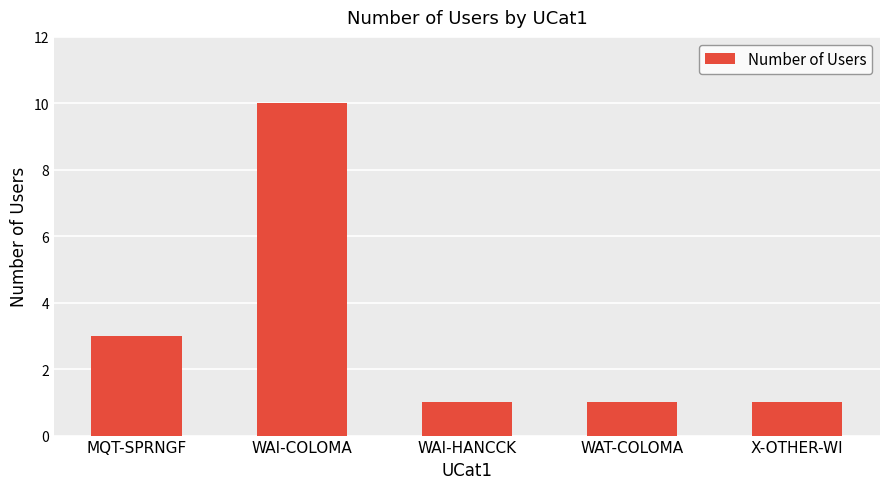

How many categories are shown in the chart?

5